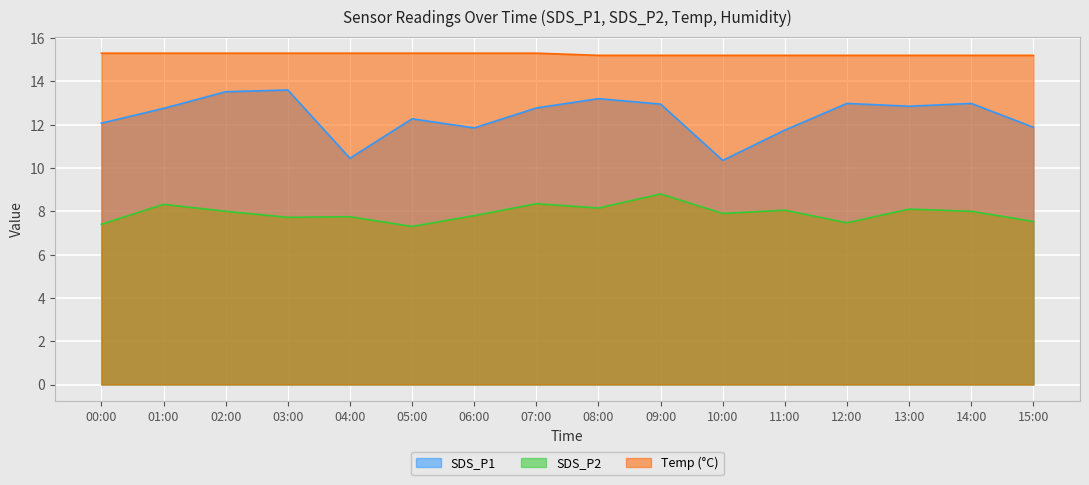

What is the approximate value of SDS_P2 at 04:00?

7.8